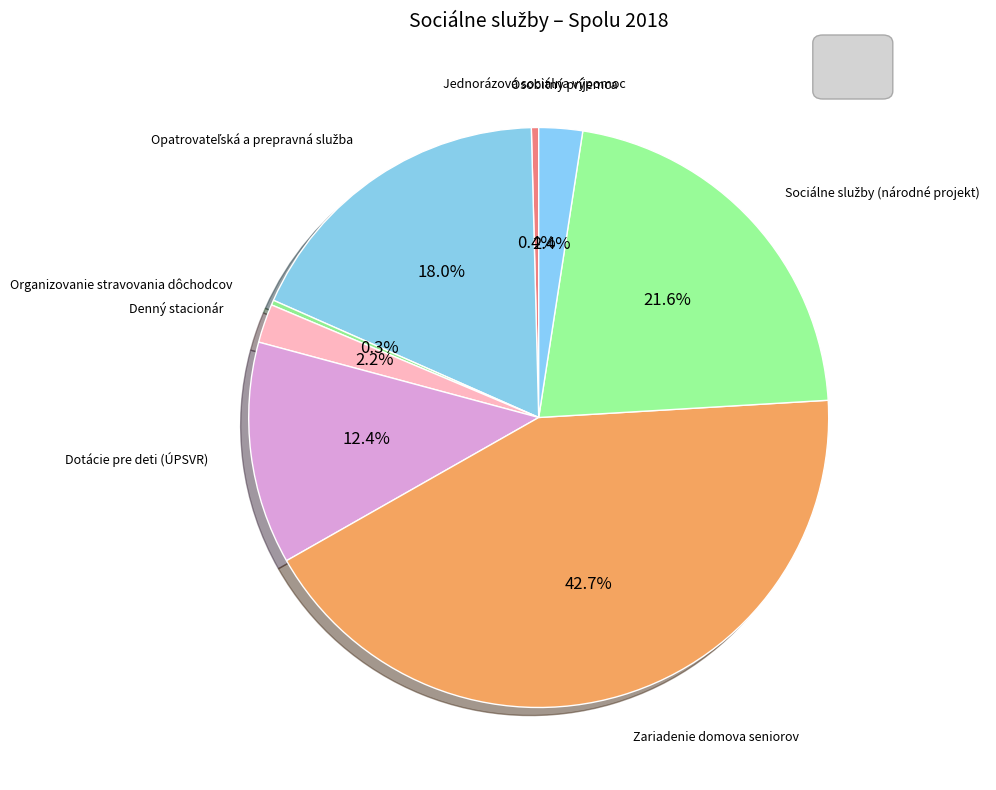

What is the largest slice in the pie chart?

Zariadenie domova seniorov